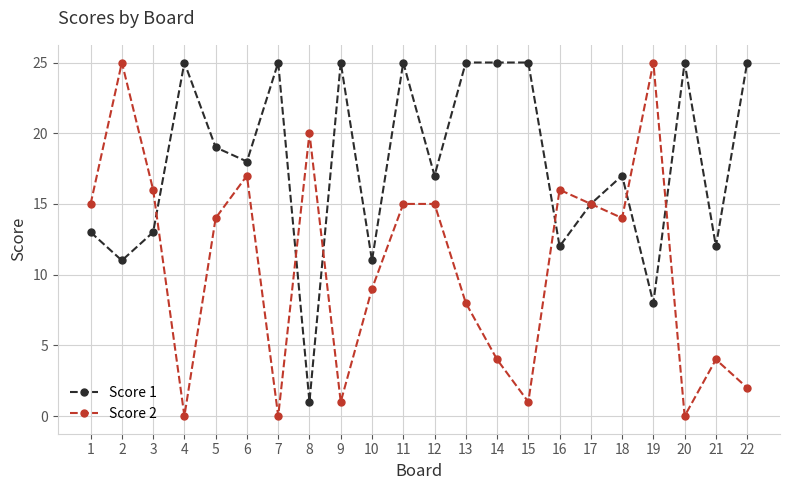

Where is the first local maximum for Score 1?

4